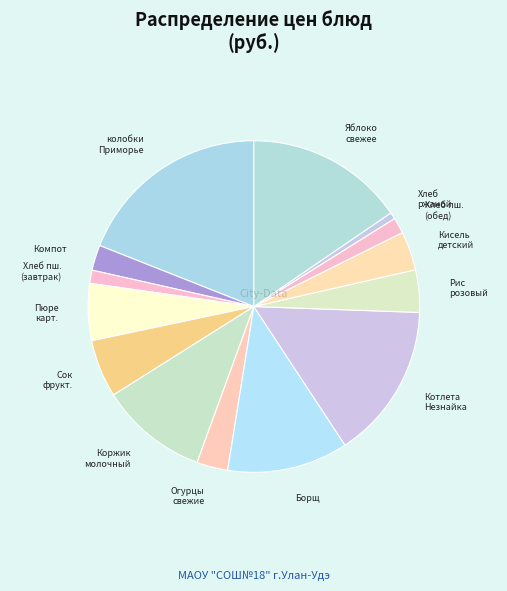

Is there a majority slice in this chart?

No